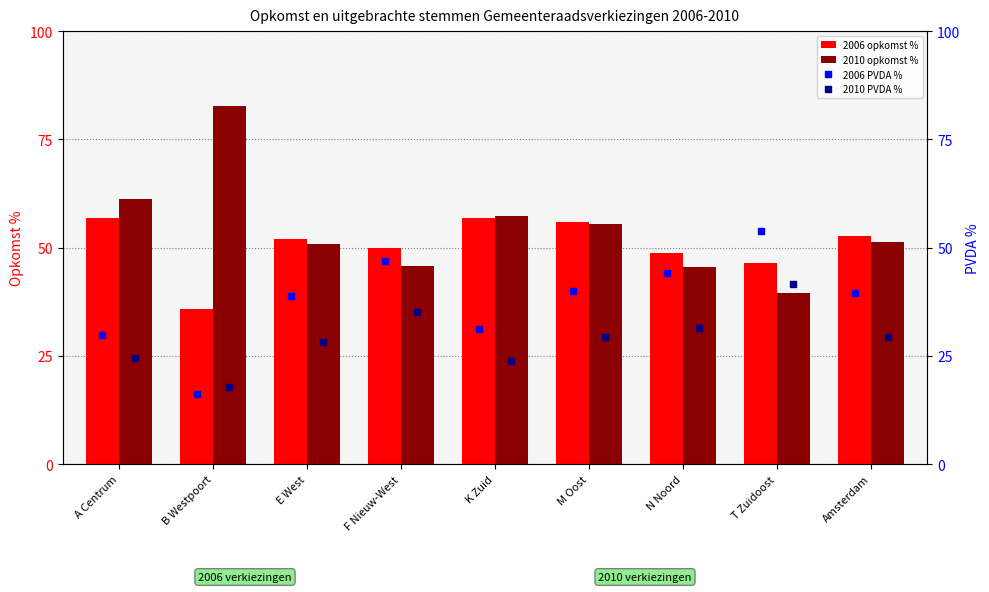

How many data points in 2006 PVDA % are above 39?

5